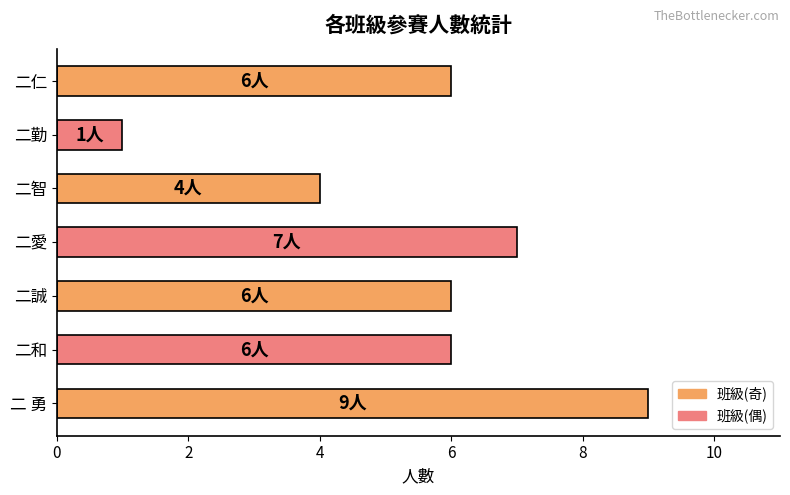

How many distinct data groups are displayed?

1